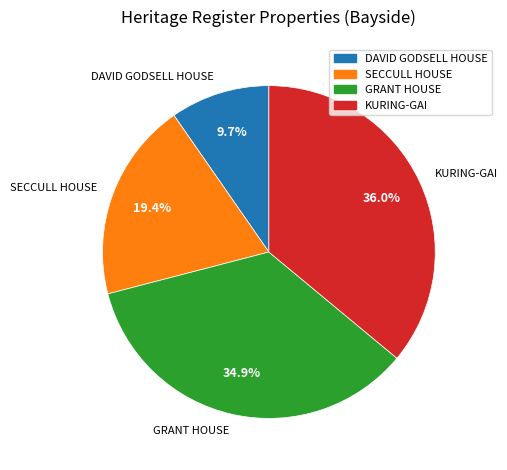

How many segments does this pie chart have?

4